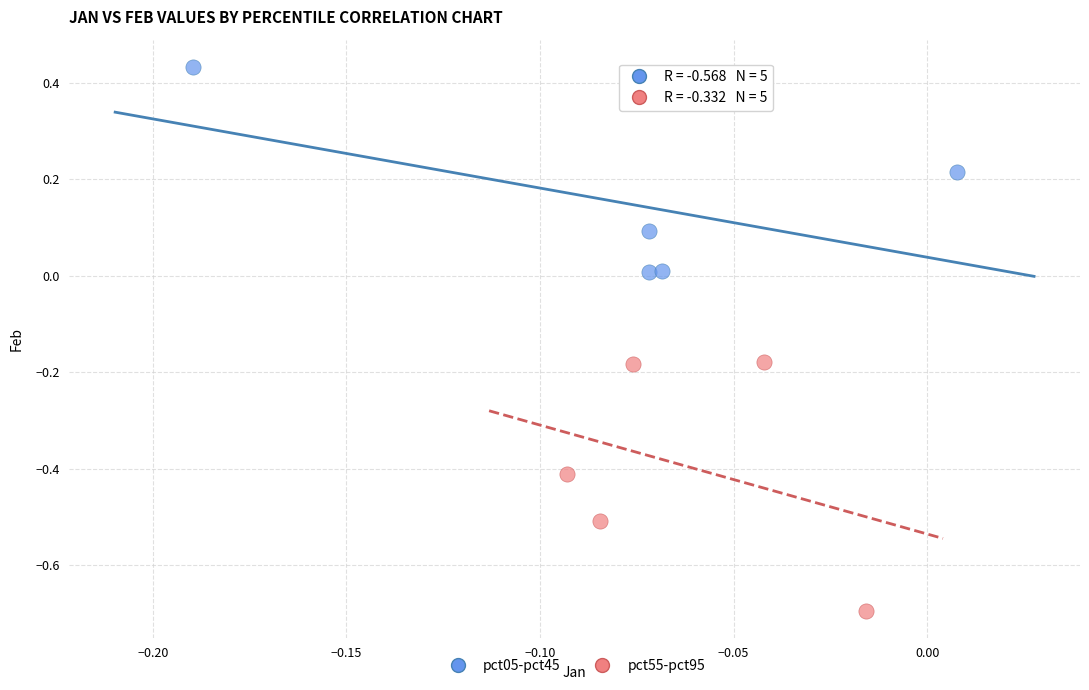

Which series has the largest Y range (max minus min)?

pct55-pct95